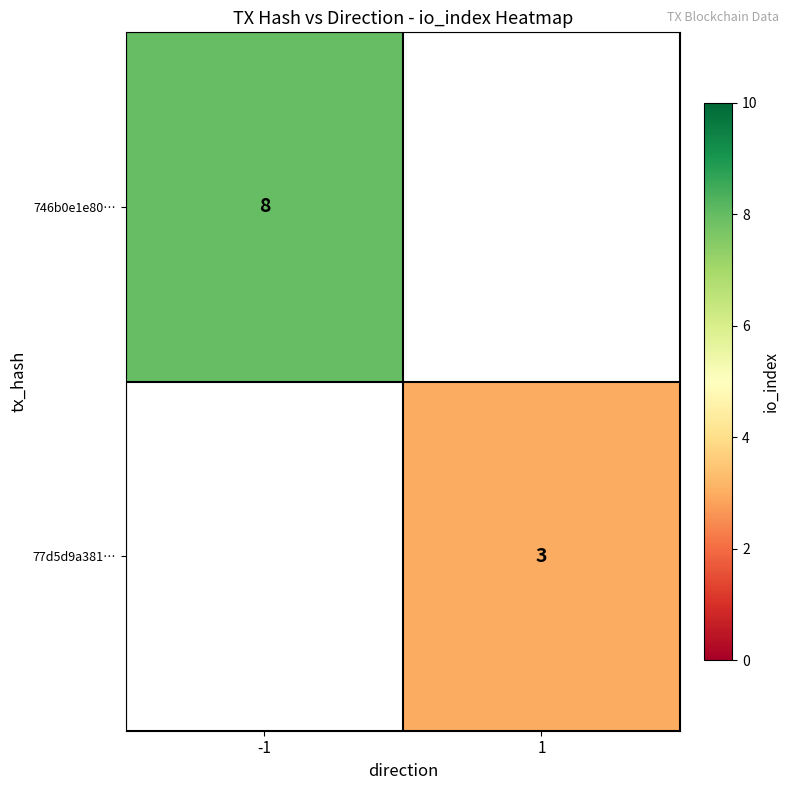

The 77d5d9a381… series shows 2 at 1. True or false?

False